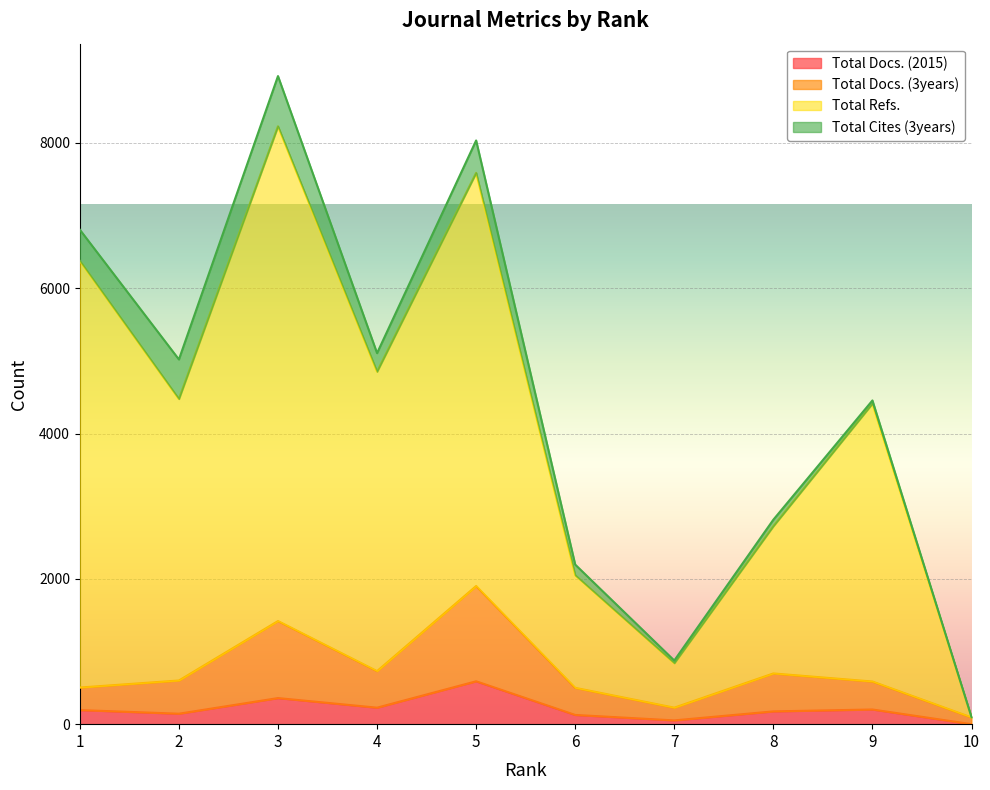

Read the Total Refs. value at 10, to the nearest 10.

90